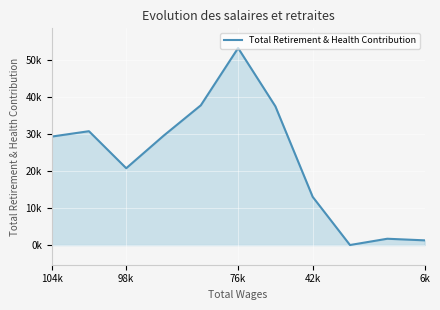

Does the chart display data point markers on the line(s)?

No